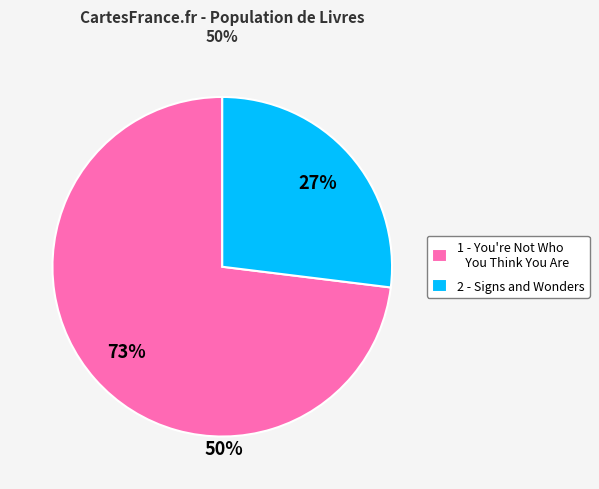

How many segments does this pie chart have?

2